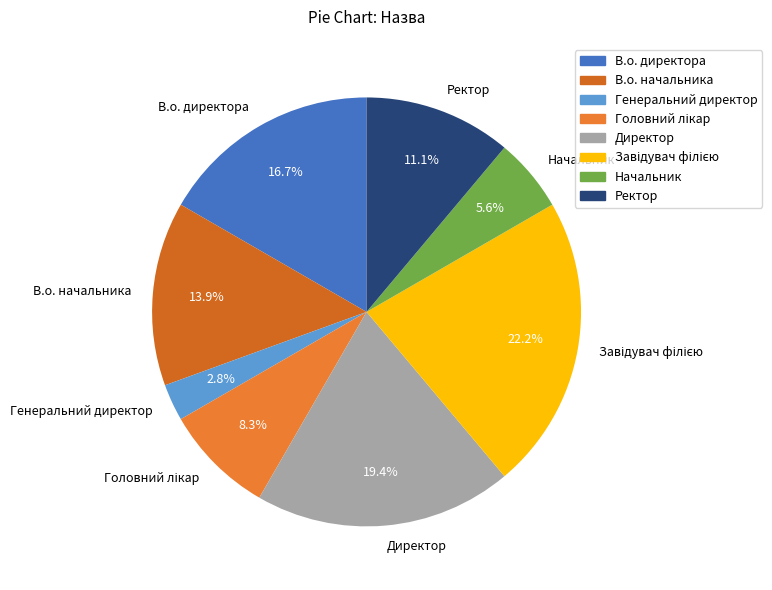

Does Генеральний директор account for over 50% of the chart?

No